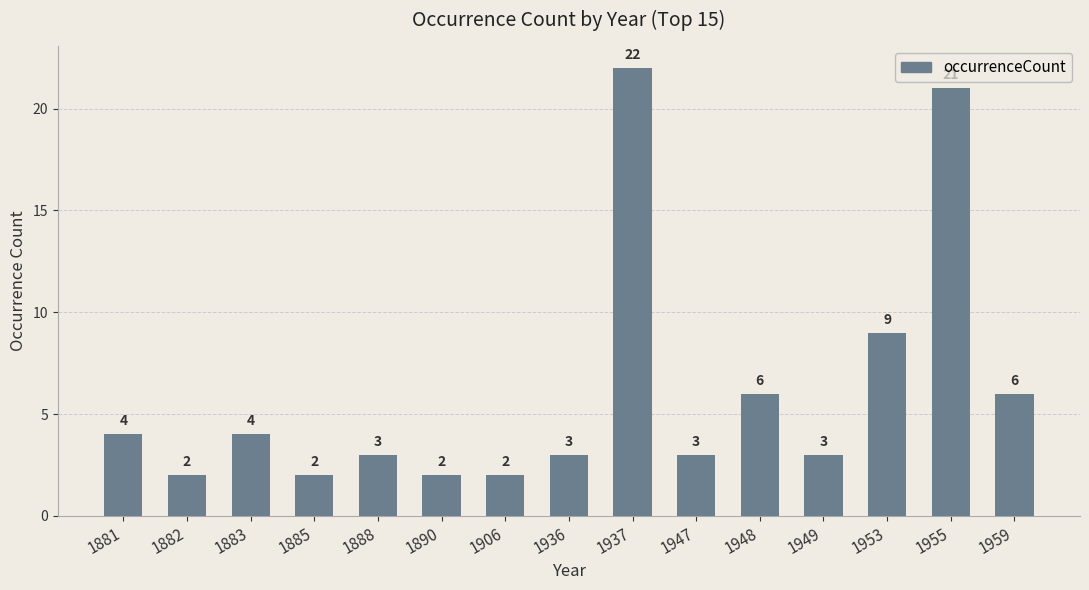

What is the average value?

6